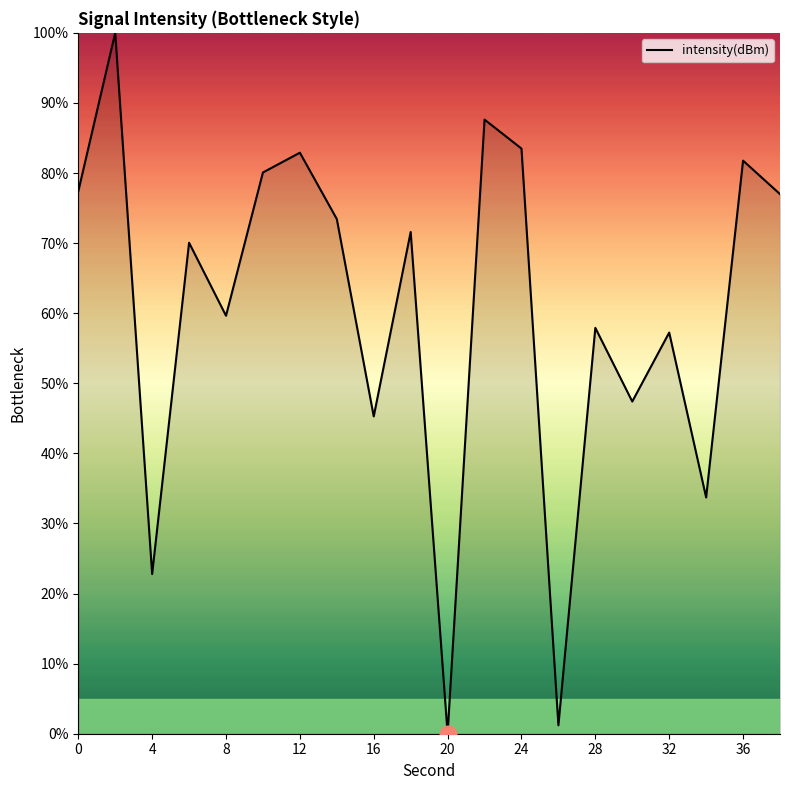

What is the maximum value shown in the chart?

100.0